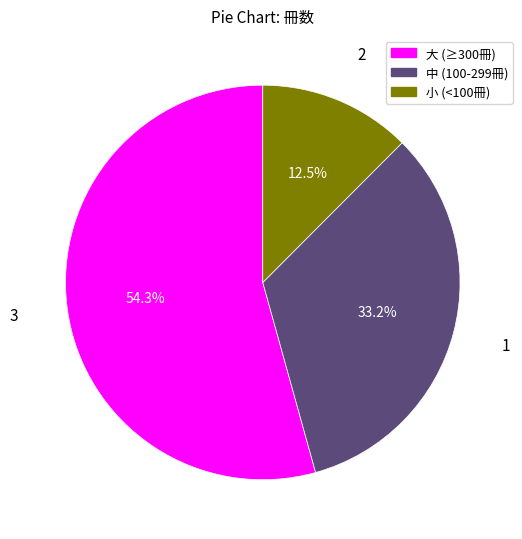

How many slices are in this pie chart?

3